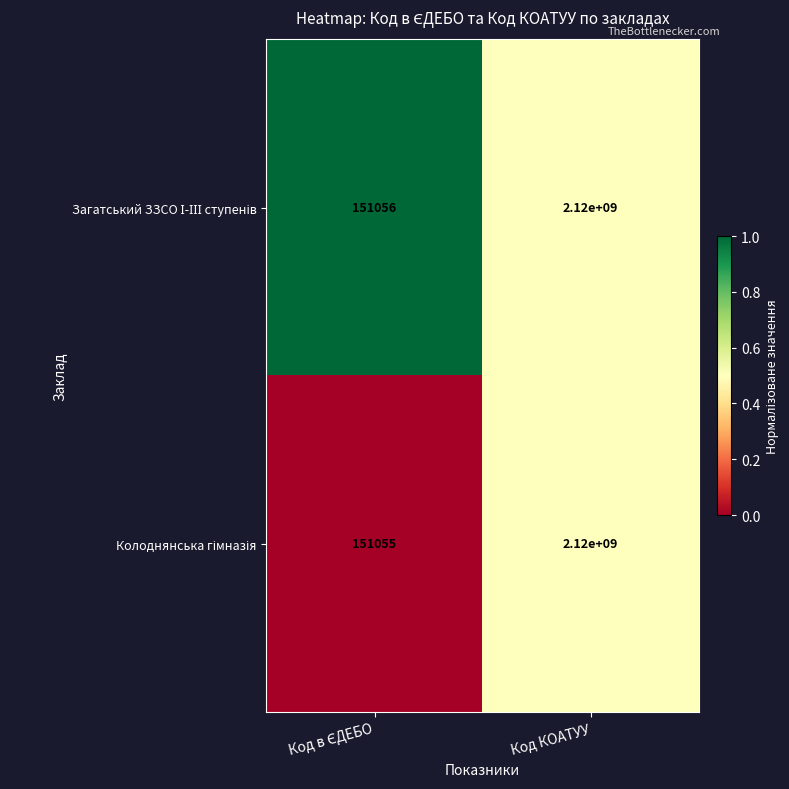

What is the greatest value displayed?

2120000000